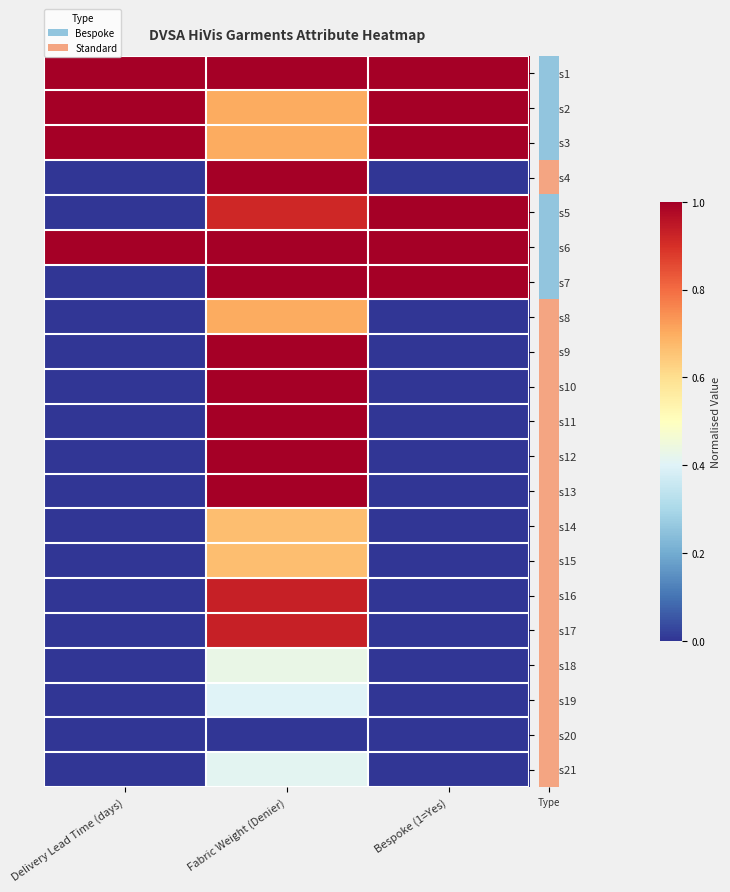

Which has a higher value, Delivery Lead Time (days) or Bespoke (1=Yes)?

Delivery Lead Time (days)